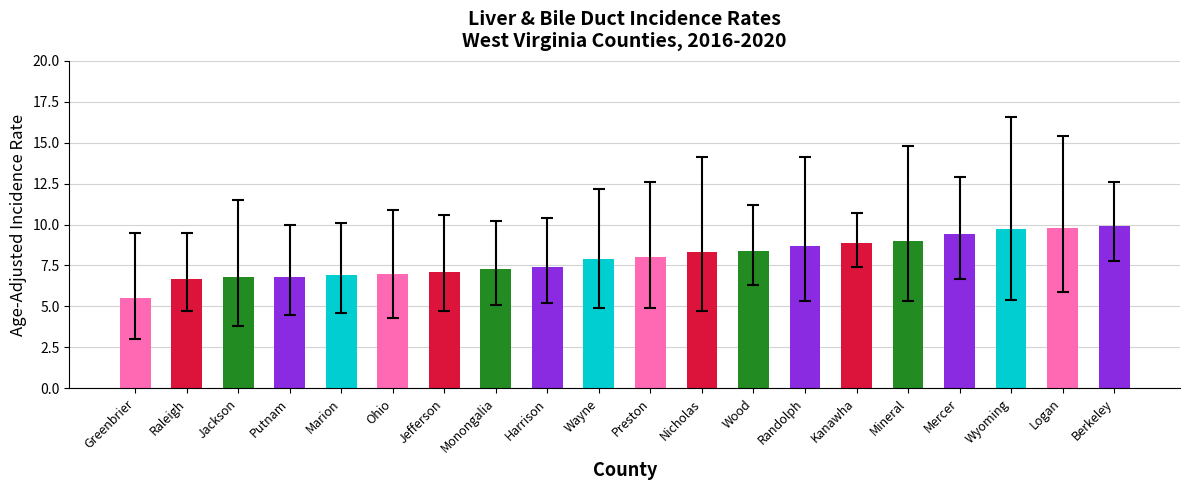

Read the value at Raleigh.

6.7